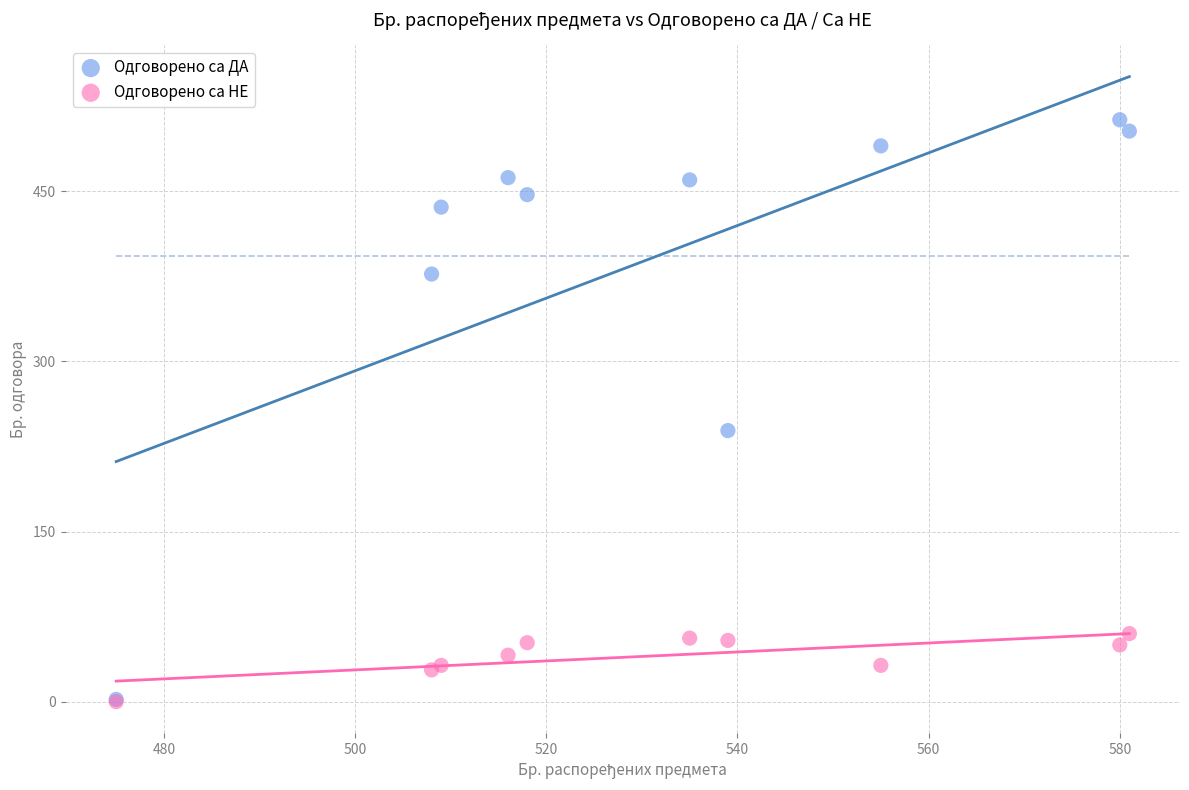

What are all the series names shown in the legend?

Одговорено са ДА, Одговорено са НЕ